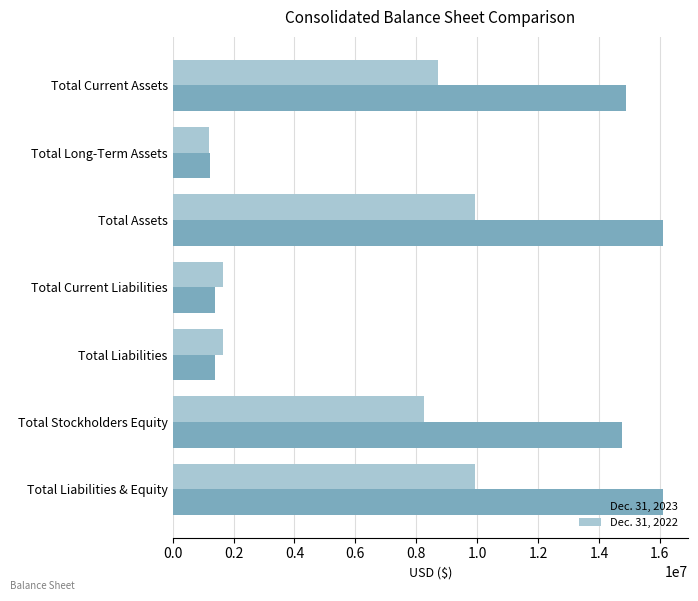

Which series has the largest total across all categories?

Dec. 31, 2023